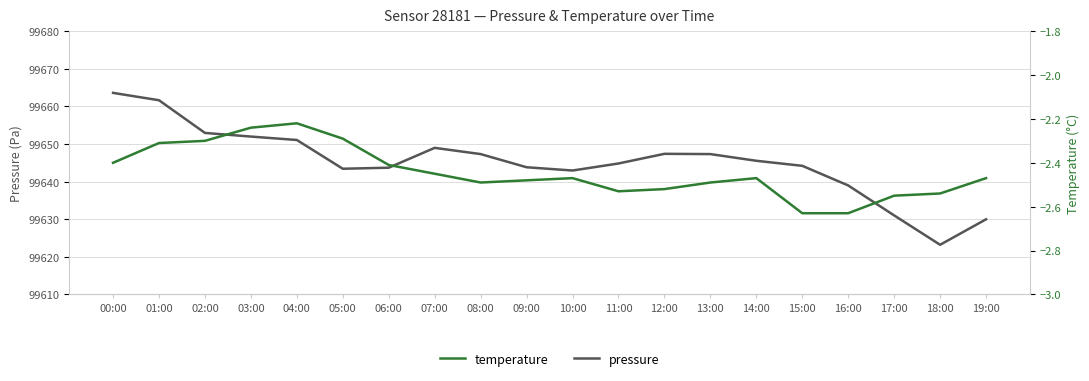

Reading right to left, transcribe all the data shown in this chart.

pressure: 99630.0	99623.2	99631.0	99639.0	99644.2	99645.5	99647.3	99647.4	99644.8	99642.9	99643.8	99647.3	99649.0	99643.7	99643.4	99651.1	99652.0	99652.9	99661.6	99663.6
temperature: -2.5	-2.5	-2.5	-2.6	-2.6	-2.5	-2.5	-2.5	-2.5	-2.5	-2.5	-2.5	-2.5	-2.4	-2.3	-2.2	-2.2	-2.3	-2.3	-2.4